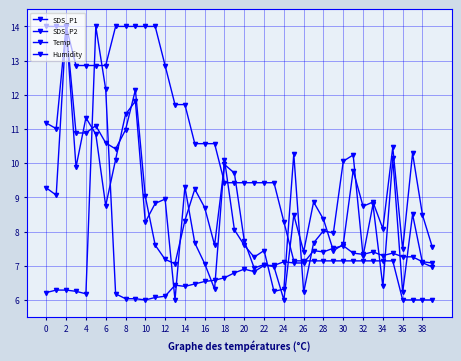

How many distinct data groups are displayed?

4